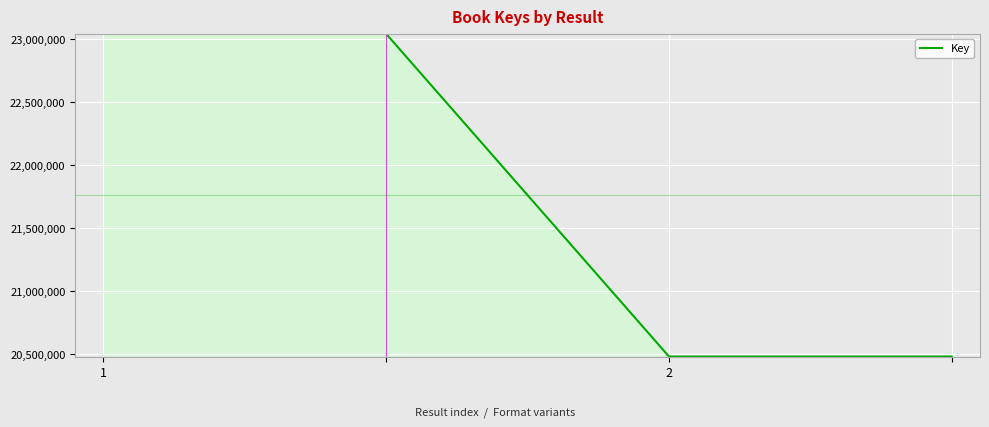

Count the number of data series in this chart.

1